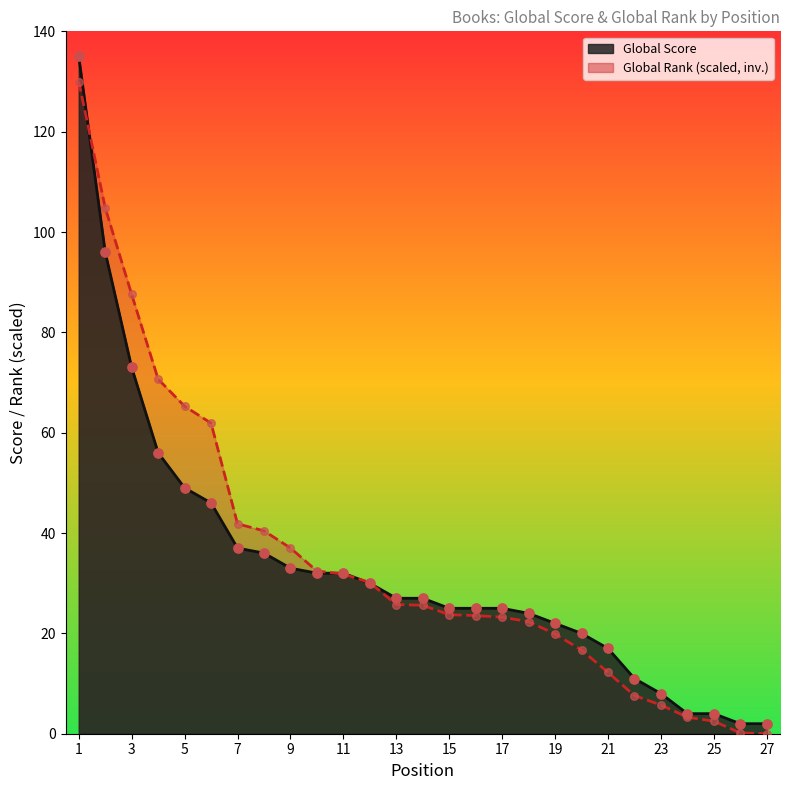

Is the value of Global Rank at 7 greater than the value of Global Score at 11?

Yes